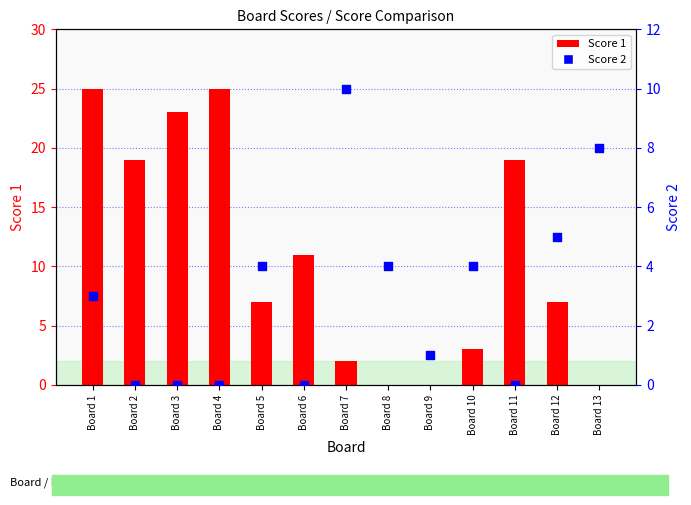

At how many categories does at least one series exceed 11?

5